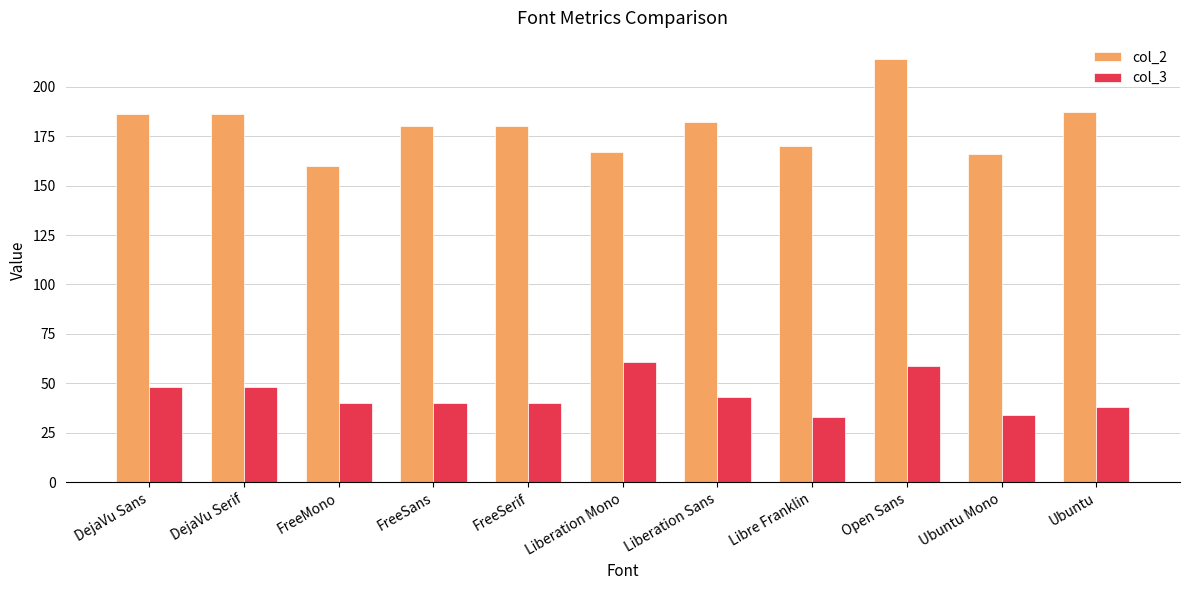

Reading left to right, what are all the values shown in this chart?

col_2: 186	186	160	180	180	167	182	170	214	166	187
col_3: 48	48	40	40	40	61	43	33	59	34	38